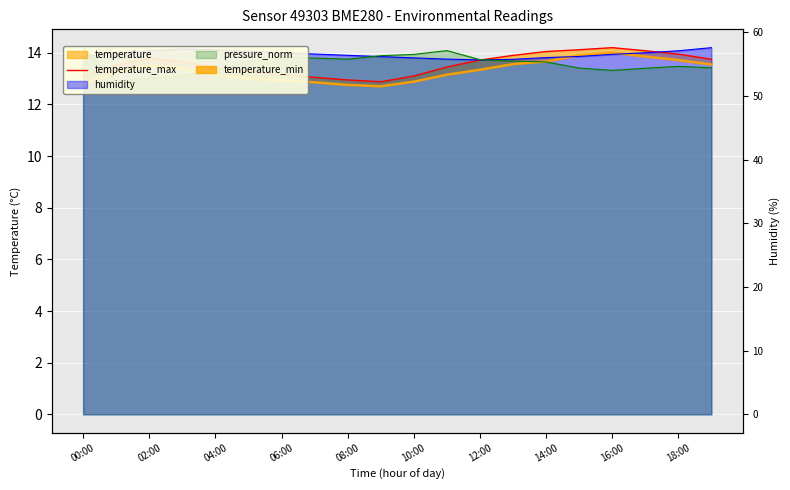

Which category has the highest value across all series?

16:00